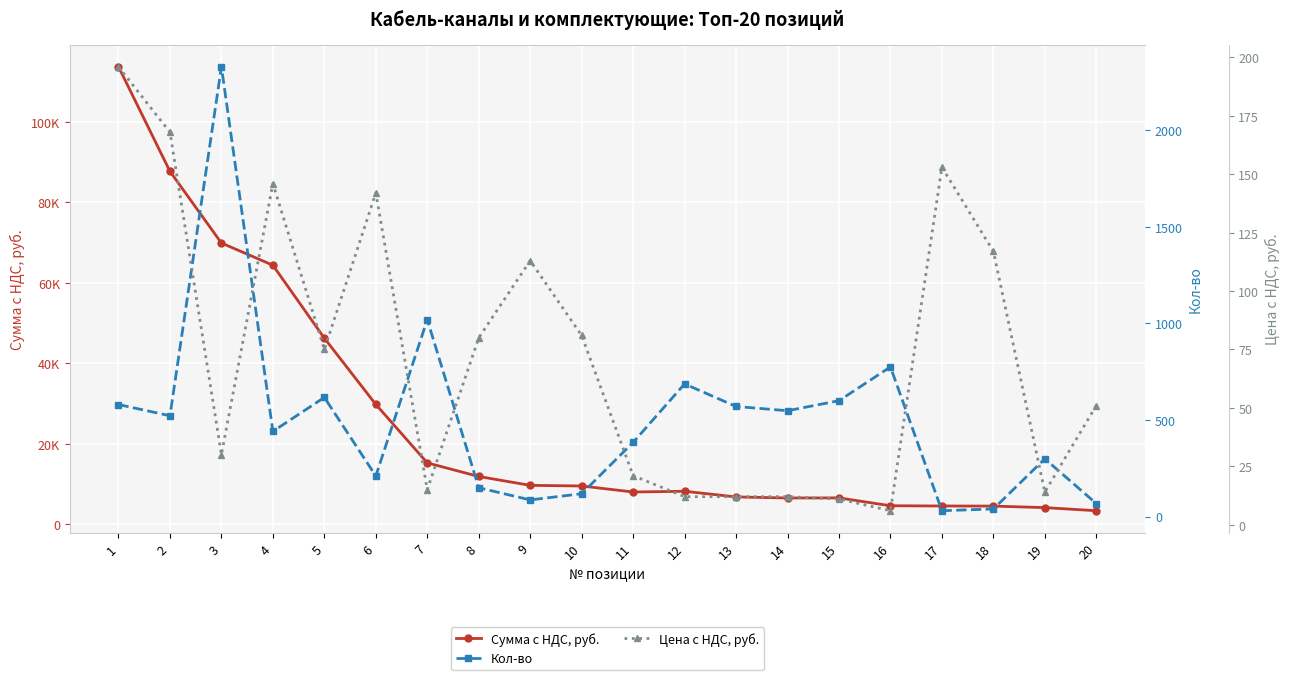

Reading left to right, transcribe all the data shown in this chart.

Сумма с НДС, руб.: 1=113680	2=87696	3=69900	4=64386	5=46275	6=29820	7=15300	8=11920	9=9718	10=9558	11=8064	12=8244	13=6840	14=6576	15=6600	16=4650	17=4590	18=4563	19=4186	20=3417
Кол-во: 1=580	2=522	3=2330	4=441	5=617	6=210	7=1020	8=149	9=86	10=118	11=384	12=687	13=570	14=548	15=600	16=775	17=30	18=39	19=299	20=67
Цена с НДС, руб.: 1=196	2=168	3=30	4=146	5=75	6=142	7=15	8=80	9=113	10=81	11=21	12=12	13=12	14=12	15=11	16=6	17=153	18=117	19=14	20=51